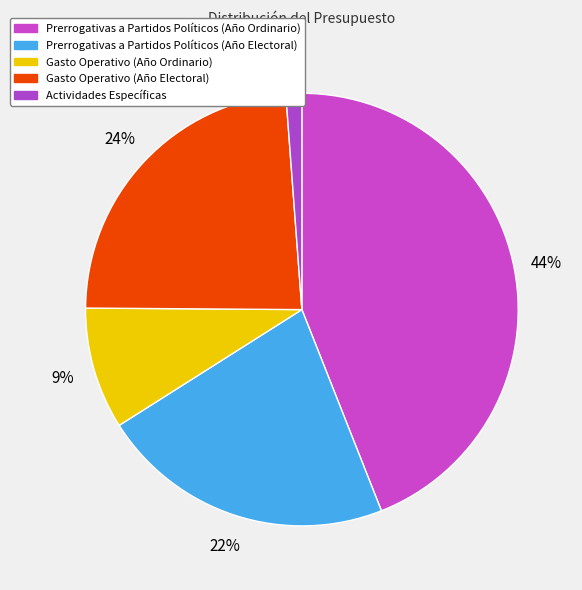

To the nearest percent, what is the difference between the Prerrogativas a Partidos Políticos (Año Electoral) and Actividades Específicas slice percentages?

21%